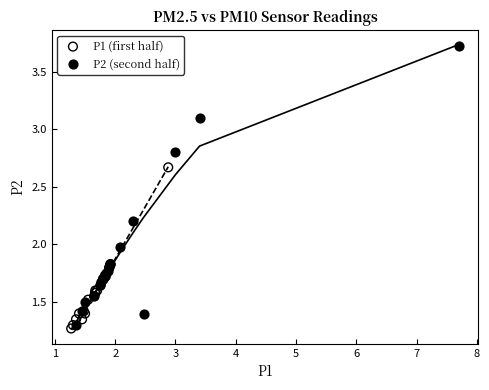

What are all the series names shown in the legend?

P1 (first half), P2 (second half)